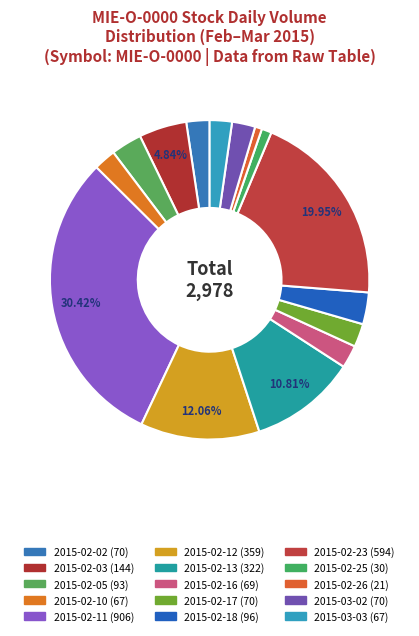

Combined, do 2015-02-12 and 2015-02-17 account for over 50%?

No